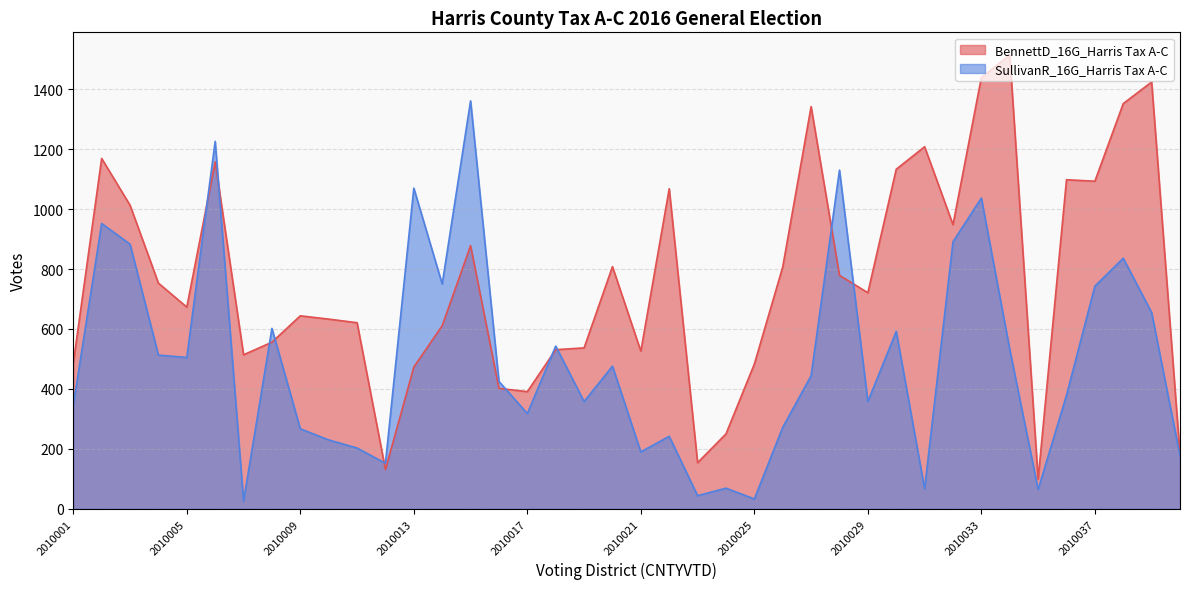

Is it true that SullivanR_16G_Harris Tax A-C equals 348 at 2010014?

False